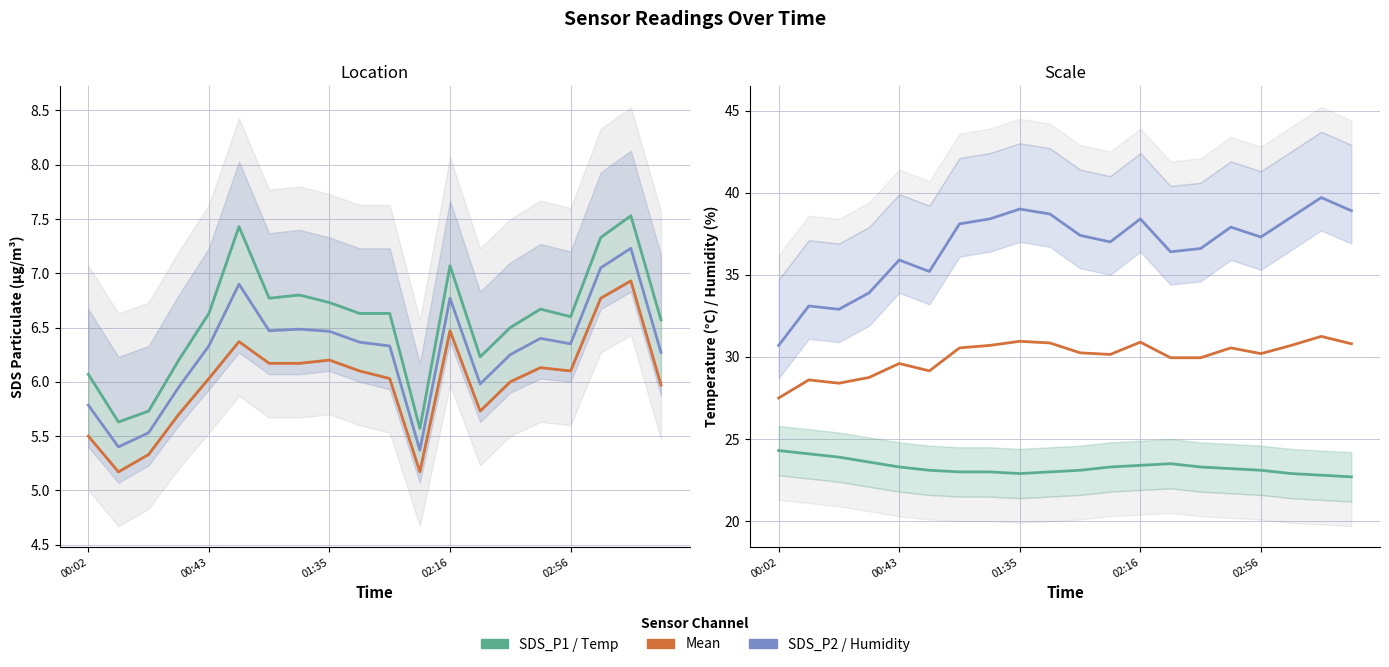

What is the sum of all Temp values?

465.5